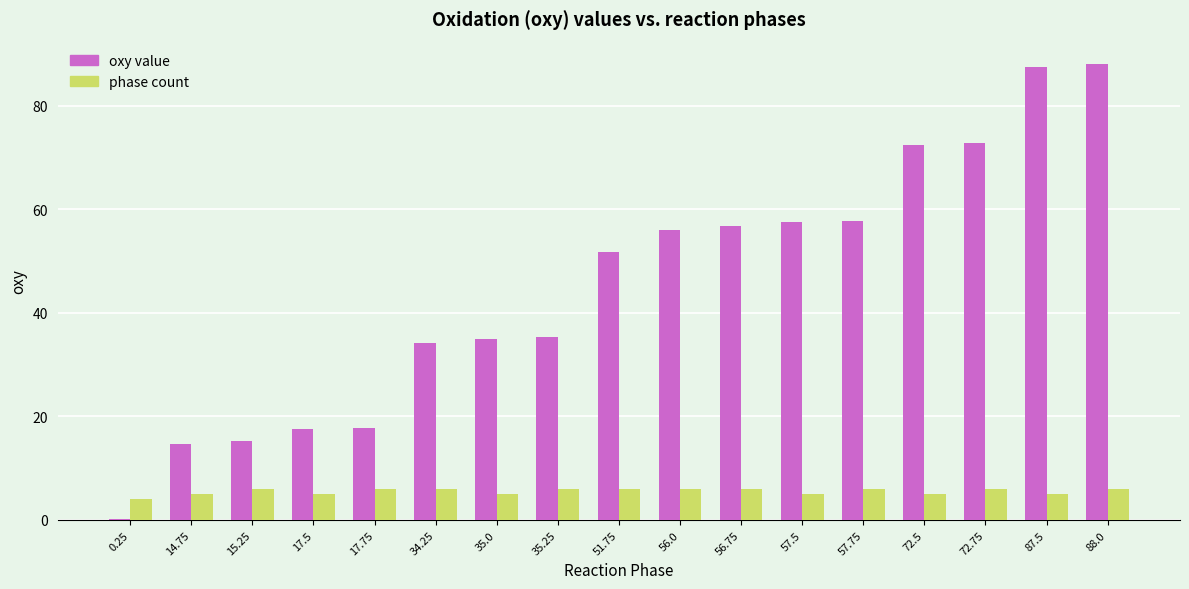

What is the maximum value for phase count?

6.0